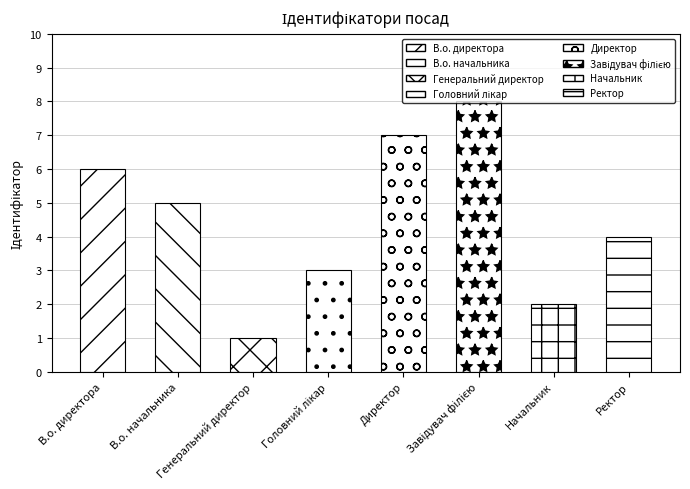

Which label corresponds to the largest value in the chart?

Завідувач філією